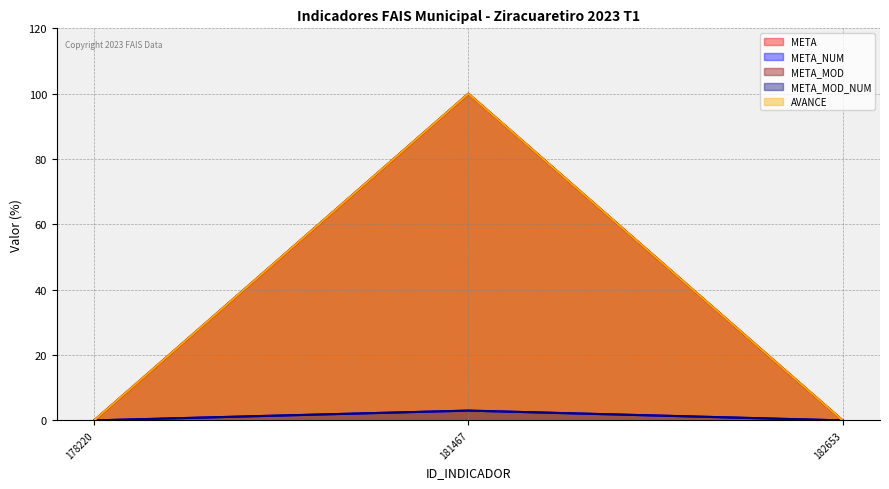

Reading left to right, what are all the values shown in this chart?

META: 178220=0	181467=100	182653=0
META_NUM: 178220=0	181467=3	182653=0
META_MOD: 178220=0	181467=100	182653=0
META_MOD_NUM: 178220=0	181467=3	182653=0
AVANCE: 178220=0	181467=100	182653=0